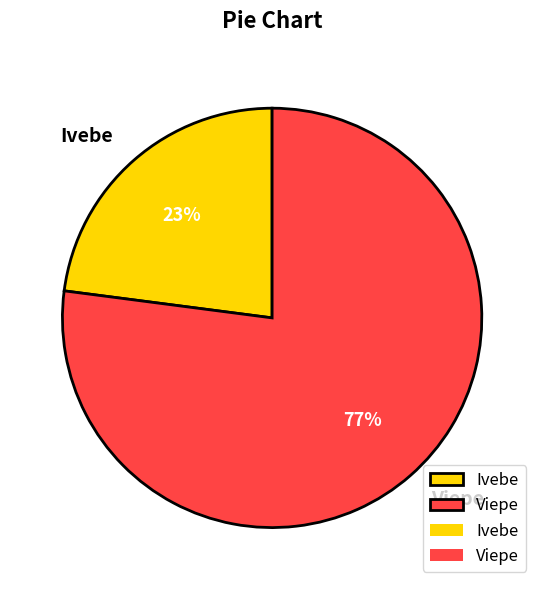

To the nearest percent, what percentage of the pie is Ivebe?

23%